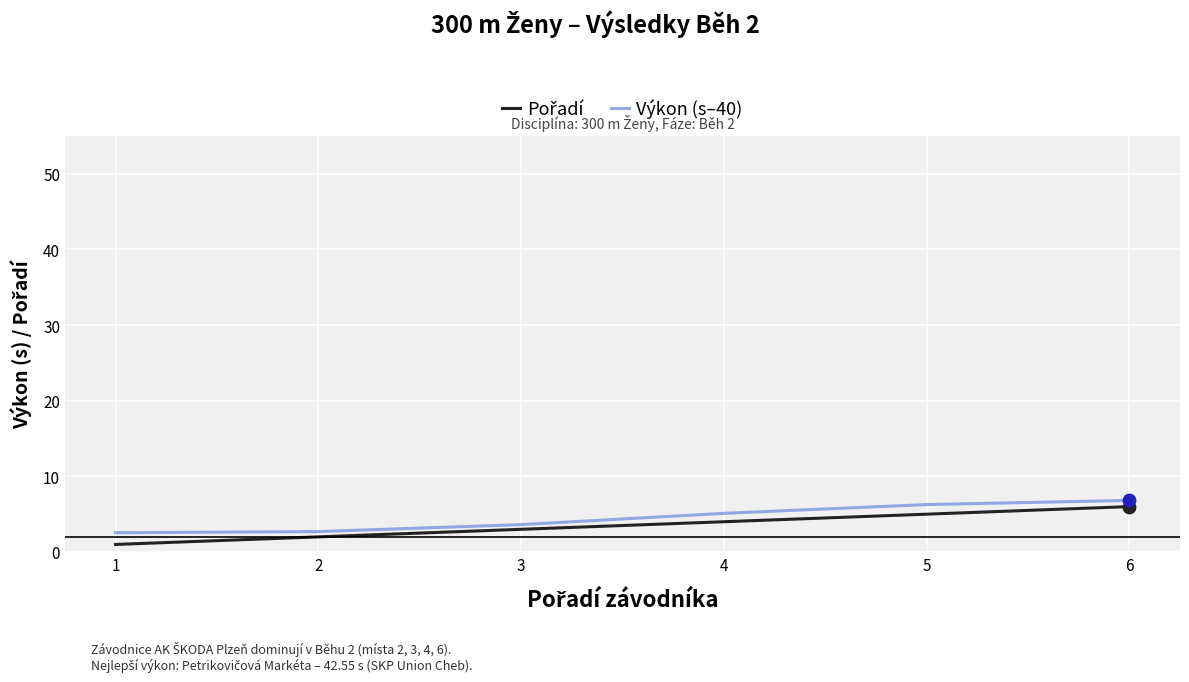

Which series has the largest total across all categories?

Výkon (s–40)